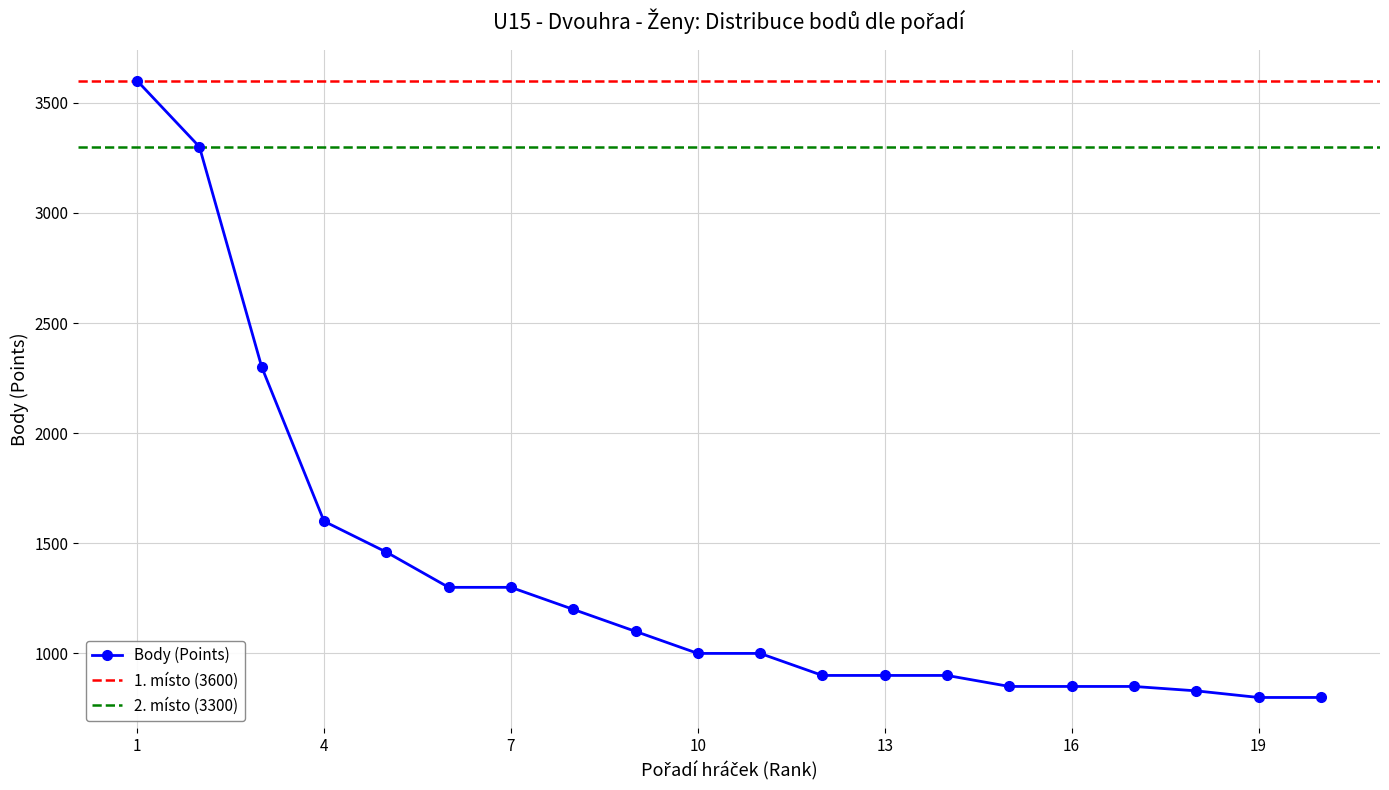

The chart shows a value of 181 at 13. True or false?

False